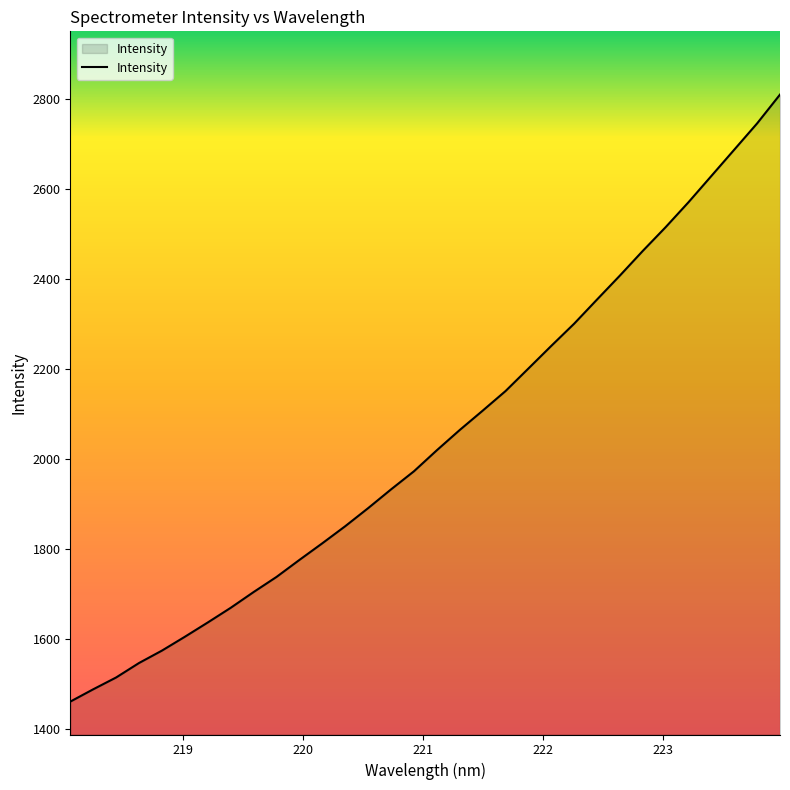

What is the maximum value shown in the chart?

2810.0